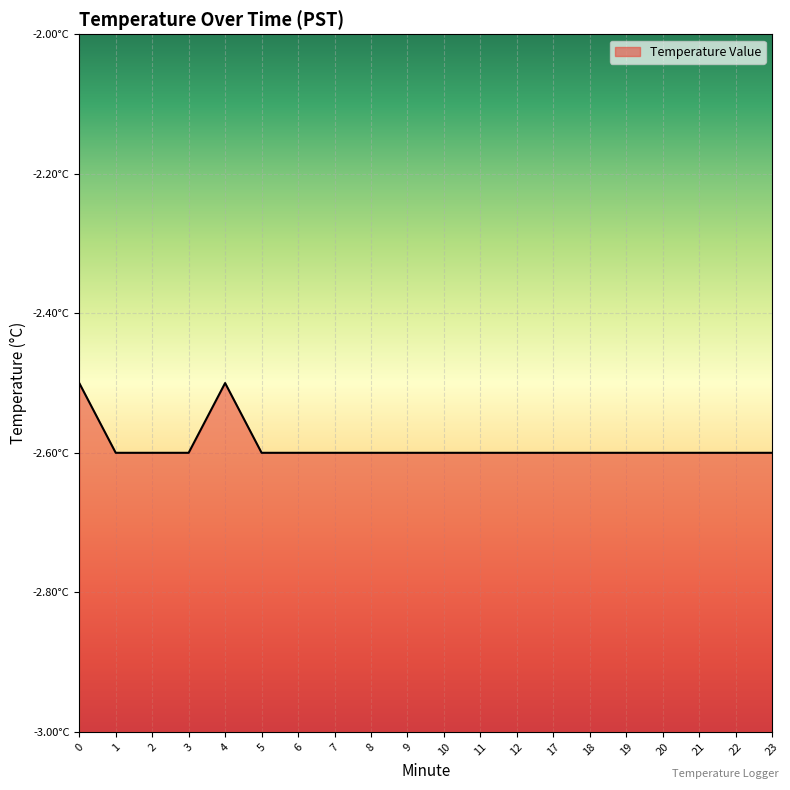

Reading left to right, list all the values displayed in this chart.

0=-2.5	1=-2.6	2=-2.6	3=-2.6	4=-2.5	5=-2.6	6=-2.6	7=-2.6	8=-2.6	9=-2.6	10=-2.6	11=-2.6	12=-2.6	17=-2.6	18=-2.6	19=-2.6	20=-2.6	21=-2.6	22=-2.6	23=-2.6